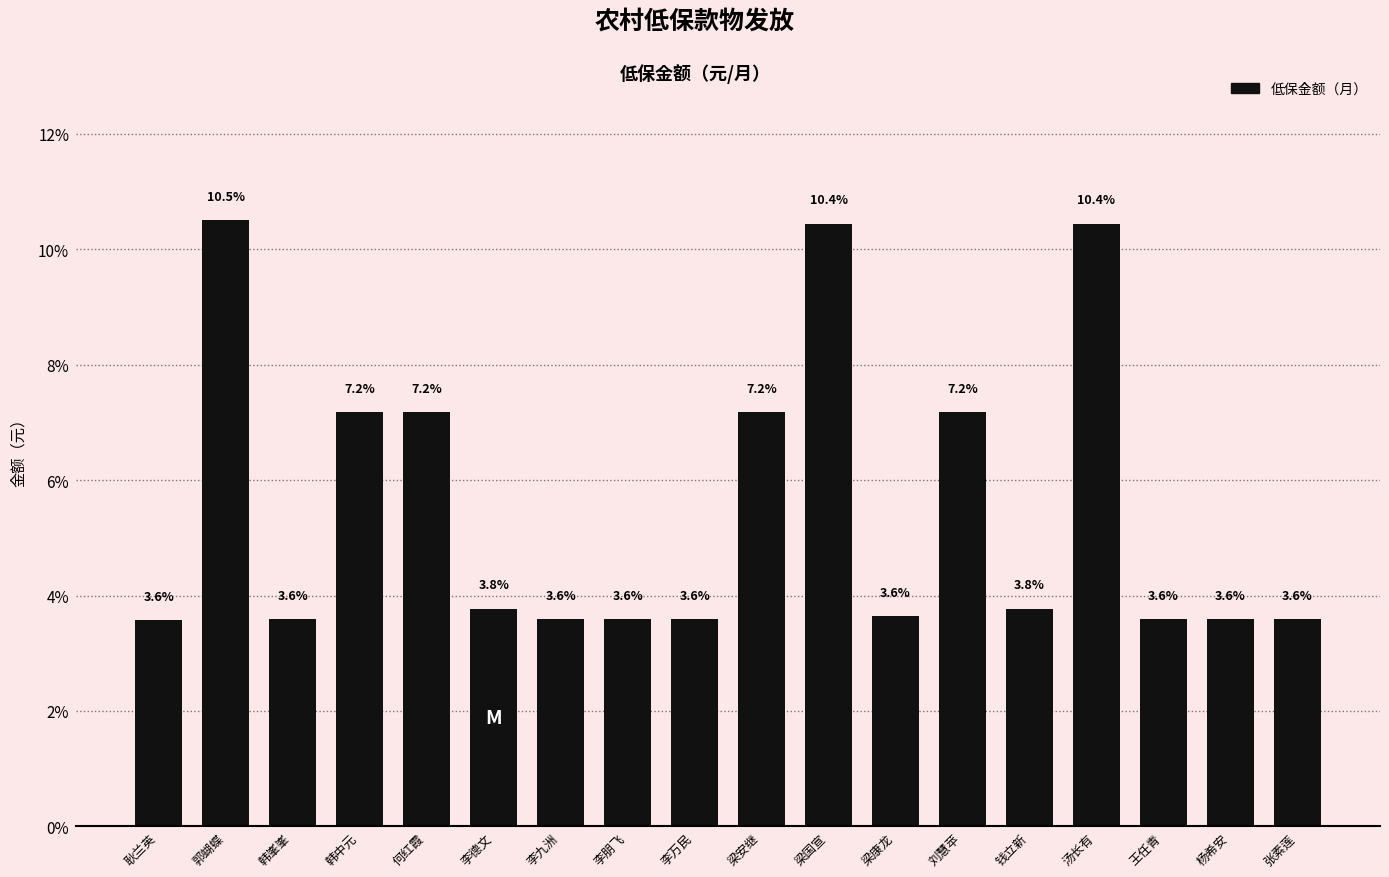

What is the minimum value shown in the chart?

3.6